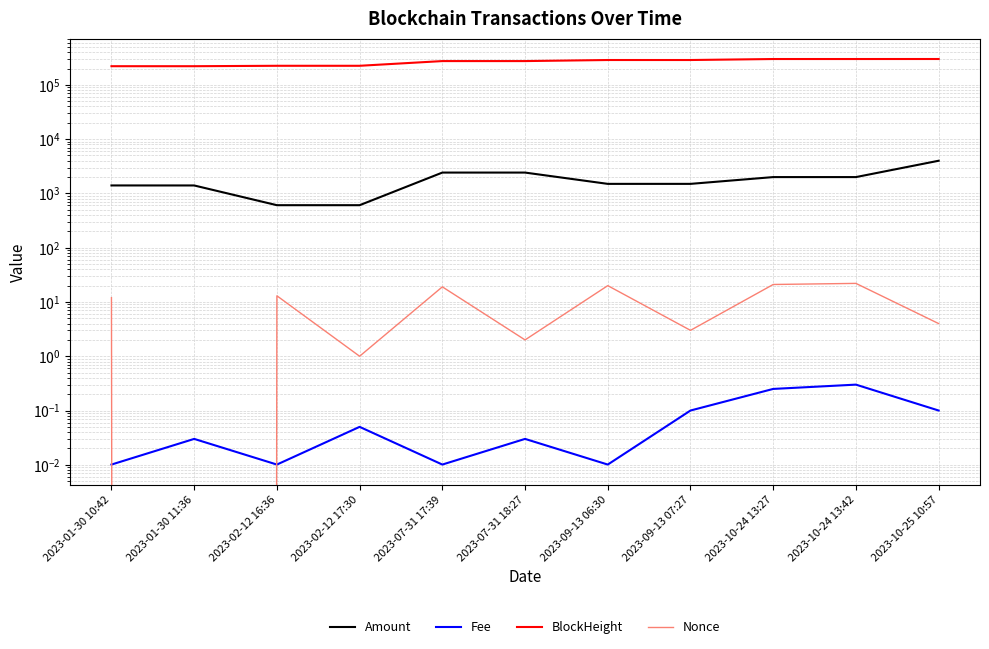

True or false: BlockHeight has a value of 100691.6 at 2023-09-13 06:30.

False